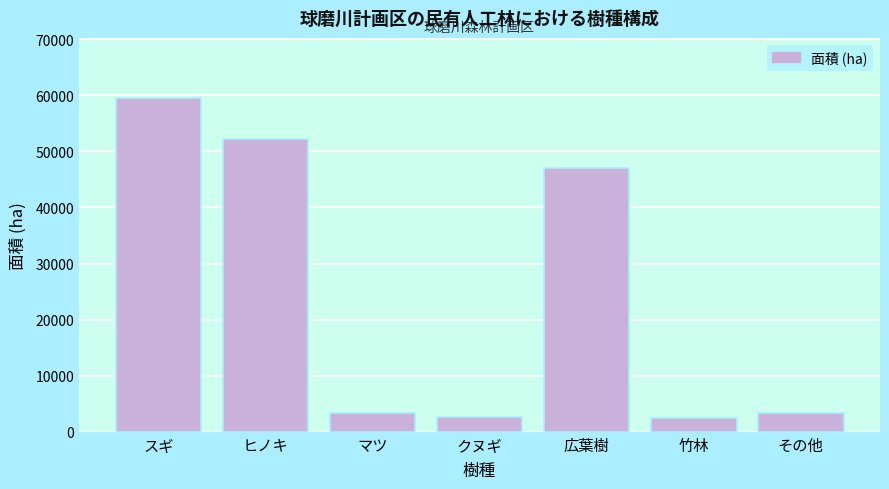

Where is the data nearest to the value 30983?

広葉樹